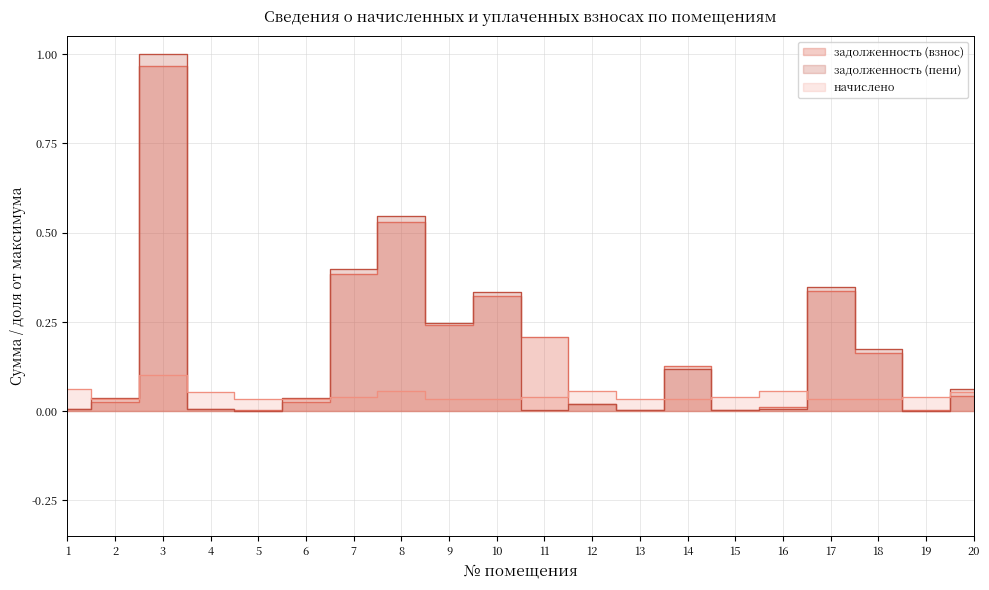

What is the difference between the maximum and minimum values in the задолженность (взнос) series?

1.0